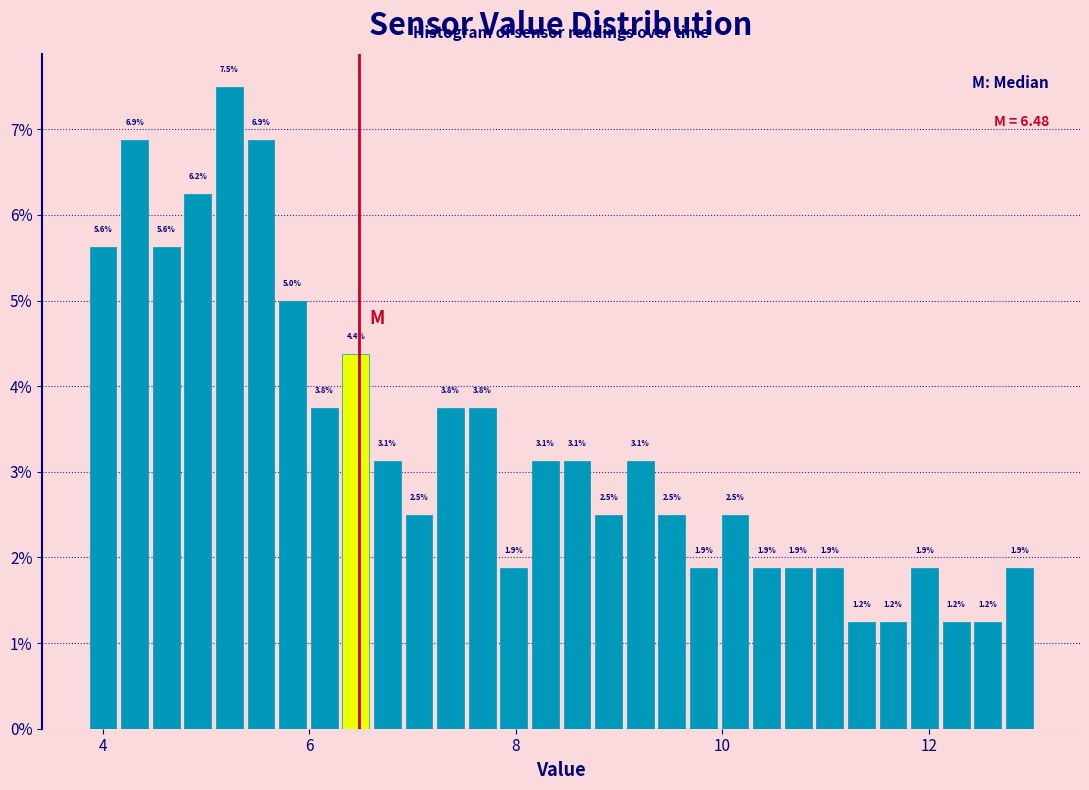

Read against the x-axis, roughly where is the centre of the tallest bar?

5.2